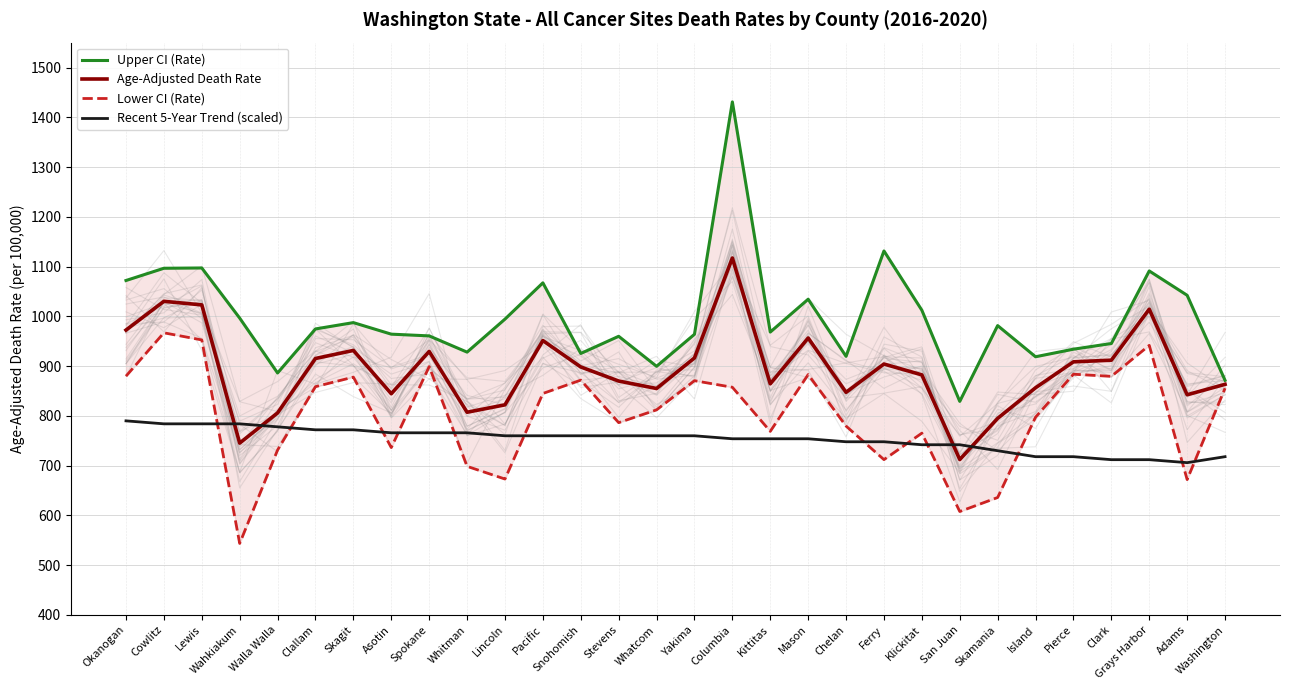

Does the chart have visible grid lines?

Yes